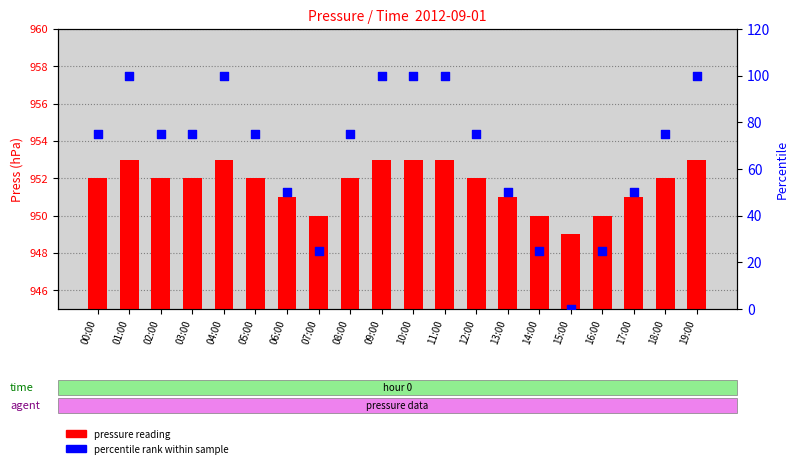

What are all the series names shown in the legend?

pressure reading, percentile rank